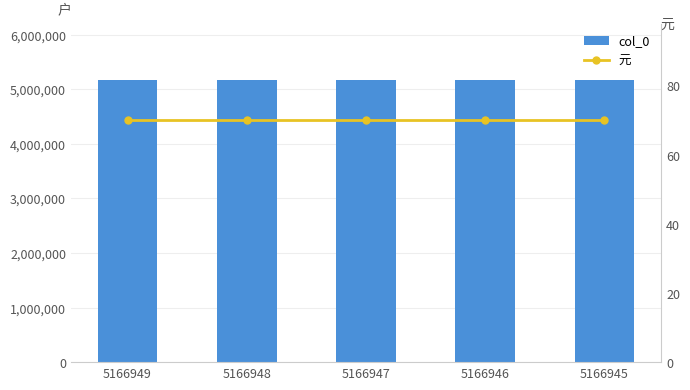

Reading left to right, what are all the values shown in this chart?

col_0: 5166949	5166948	5166947	5166946	5166945
元: 70	70	70	70	70